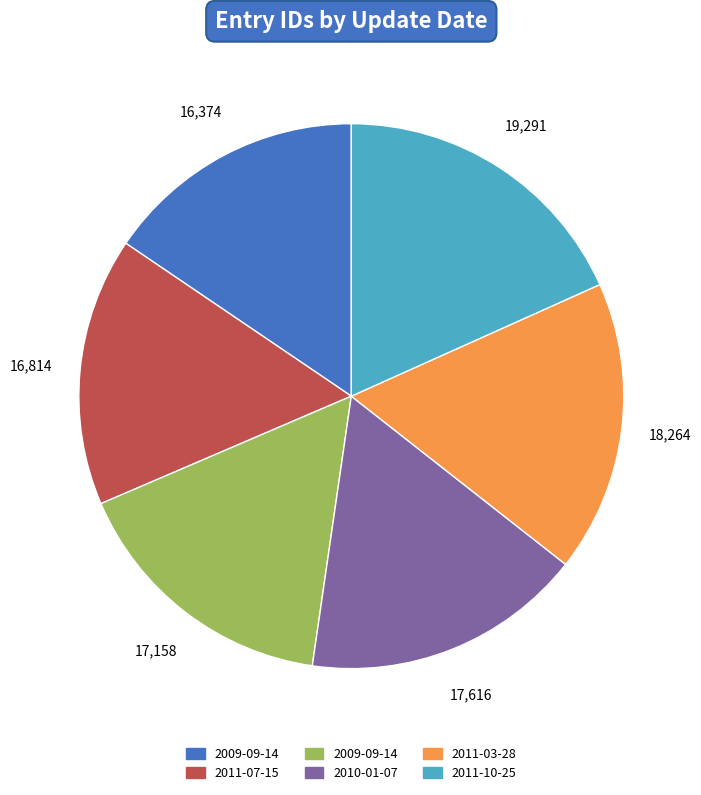

Is there any slice that represents more than half of the pie?

No